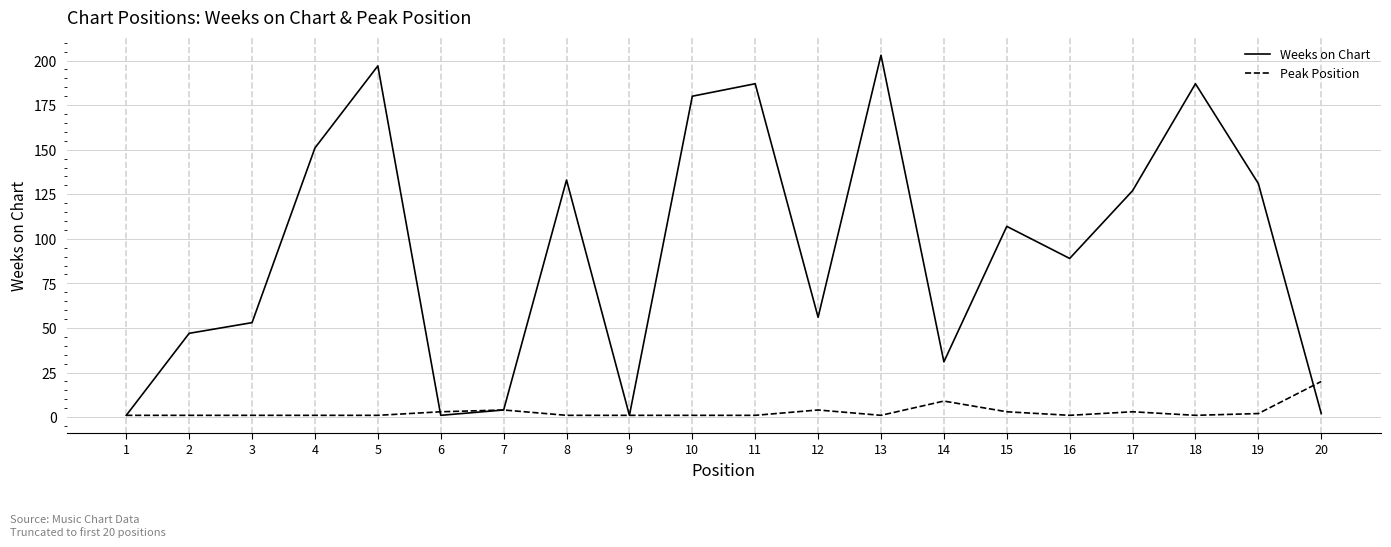

True or false: Weeks on Chart has a value of 151 at 4.

True